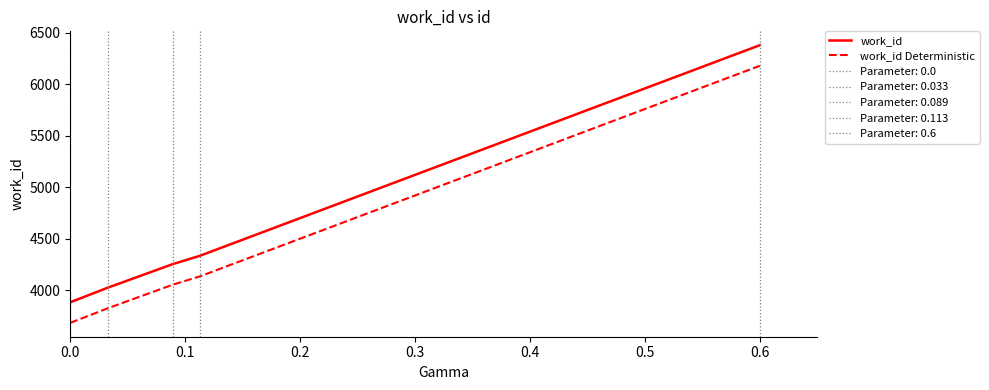

True or false: work_id and work_id Deterministic cross at least once.

False